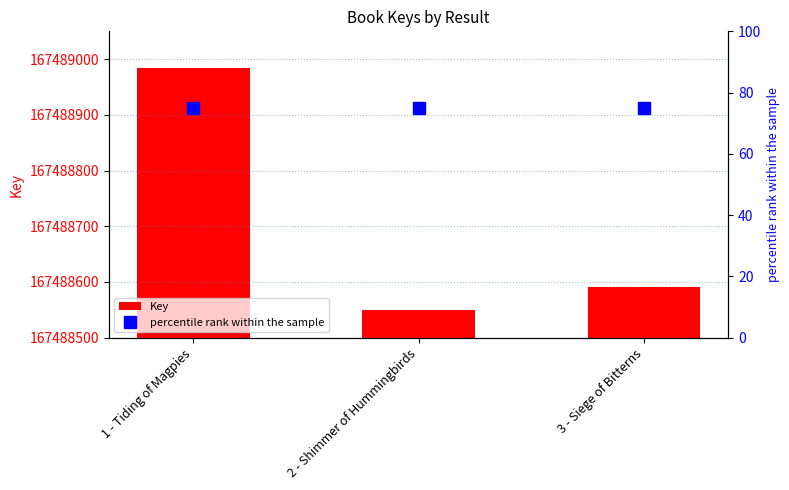

What is the spread (max minus min) of values at 1 - Tiding of Magpies?

167488909